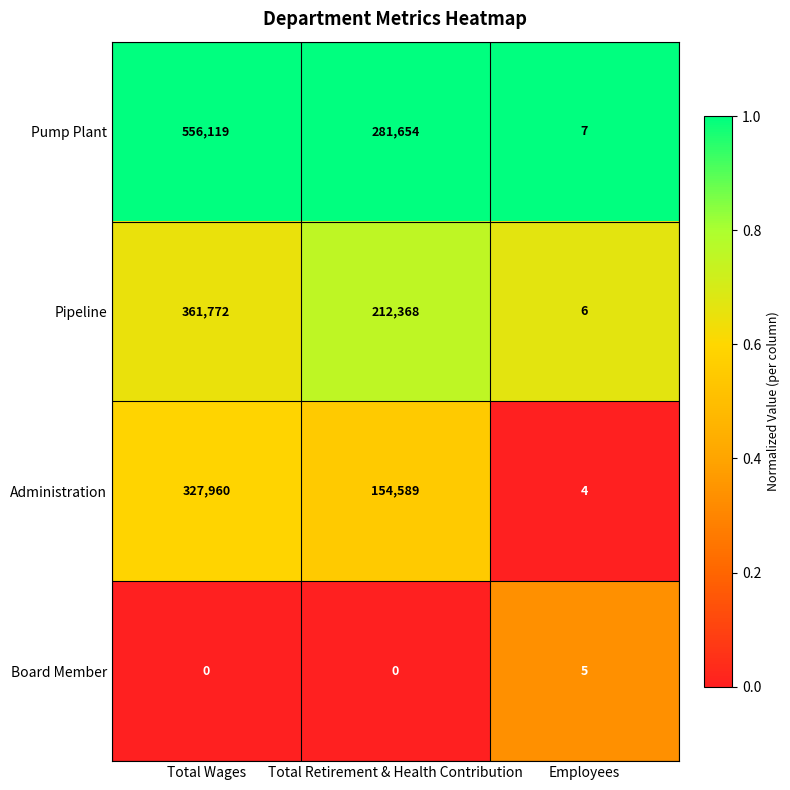

Where is Administration nearest to the value 163982?

Total Retirement & Health Contribution